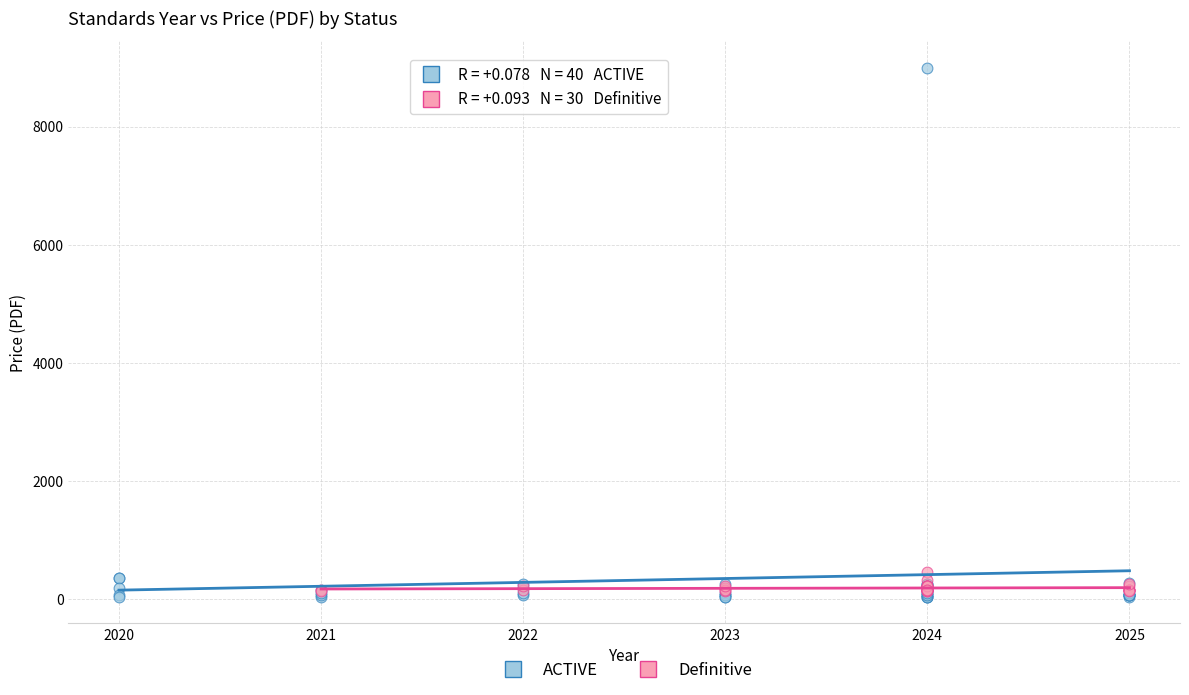

Which series reaches the maximum Y coordinate?

ACTIVE